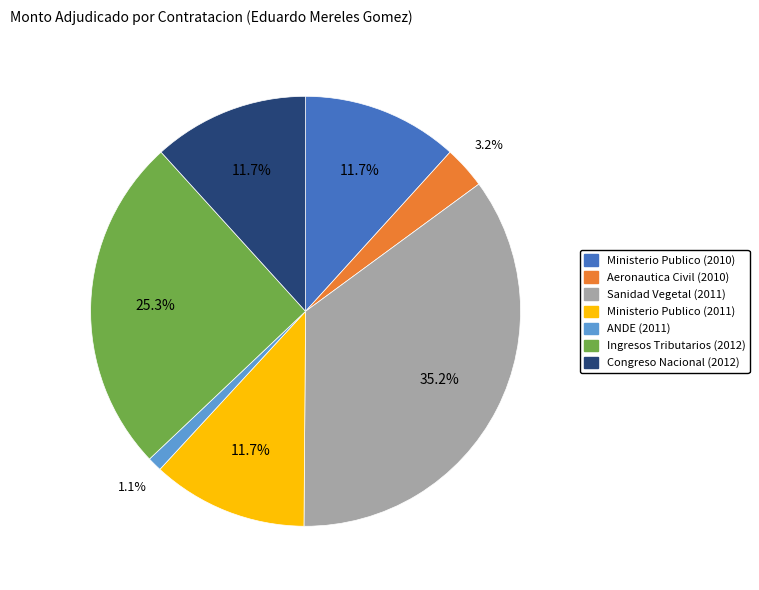

Approximately how many times larger is the value at Ingresos Tributarios (2012) compared to Ministerio Publico (2010)?

2.2